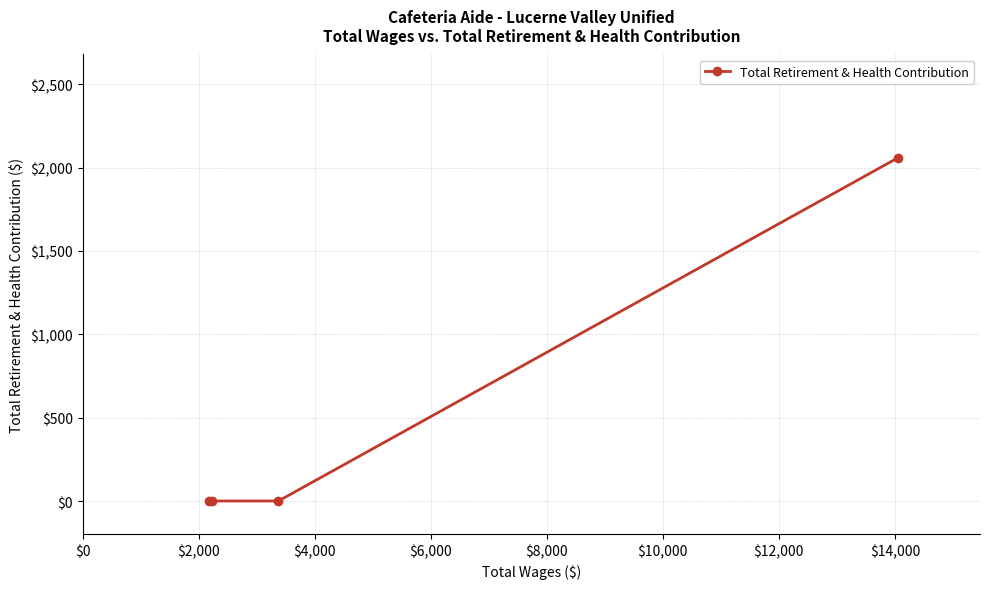

What is the difference between the maximum and minimum values?

2061